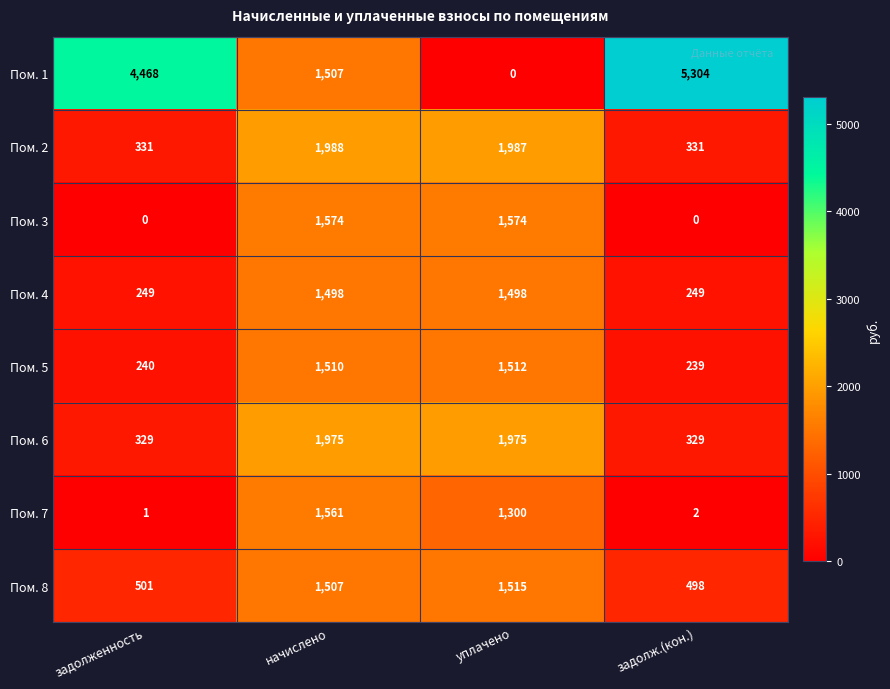

List the series in order of their peak value, highest first.

Пом. 1, Пом. 2, Пом. 6, Пом. 3, Пом. 7, Пом. 8, Пом. 5, Пом. 4